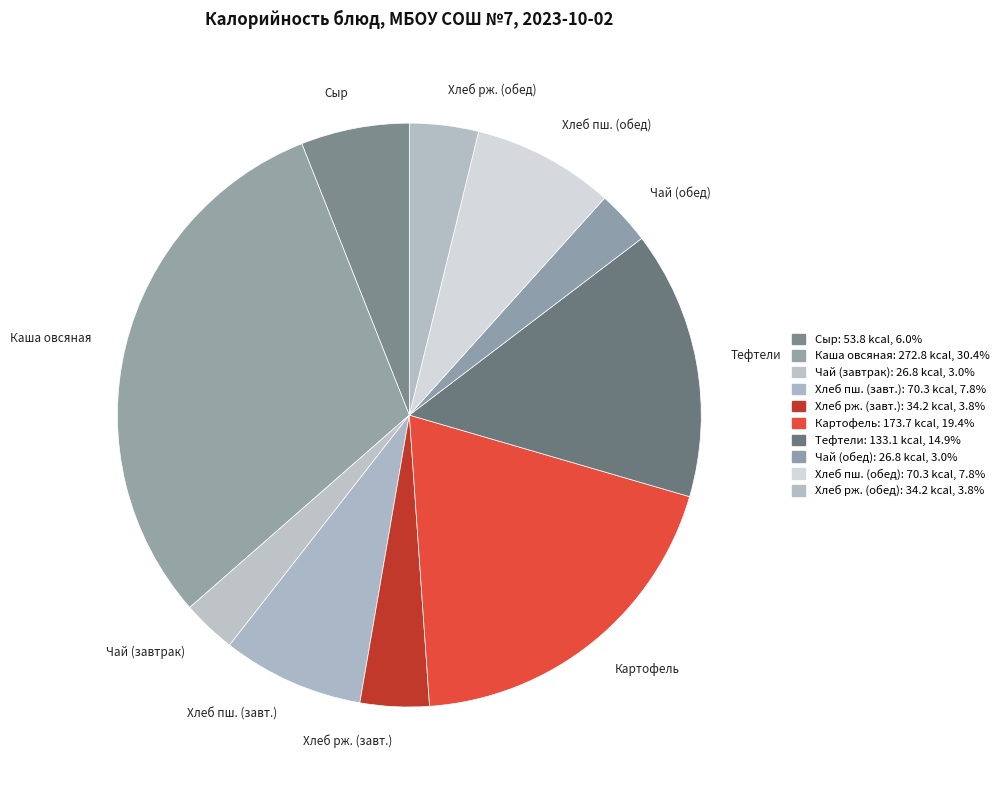

Combined, do Каша овсяная and Сыр account for over 50%?

No